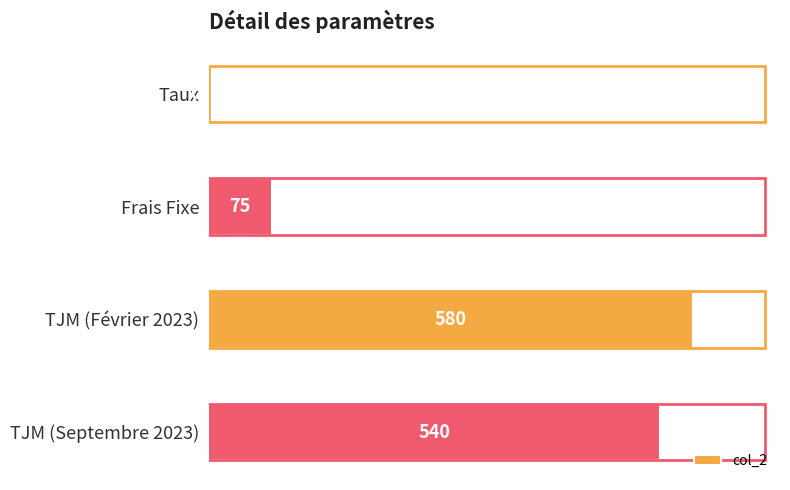

What is the change in value from Frais Fixe to TJM (Septembre 2023)?

+465.0